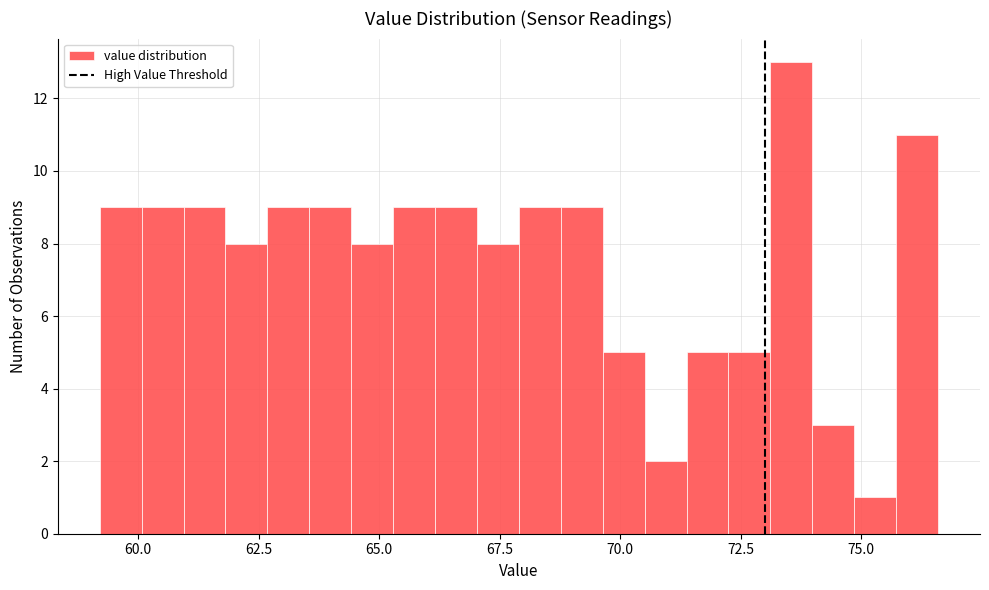

Read against the x-axis, roughly where is the centre of the tallest bar?

73.5